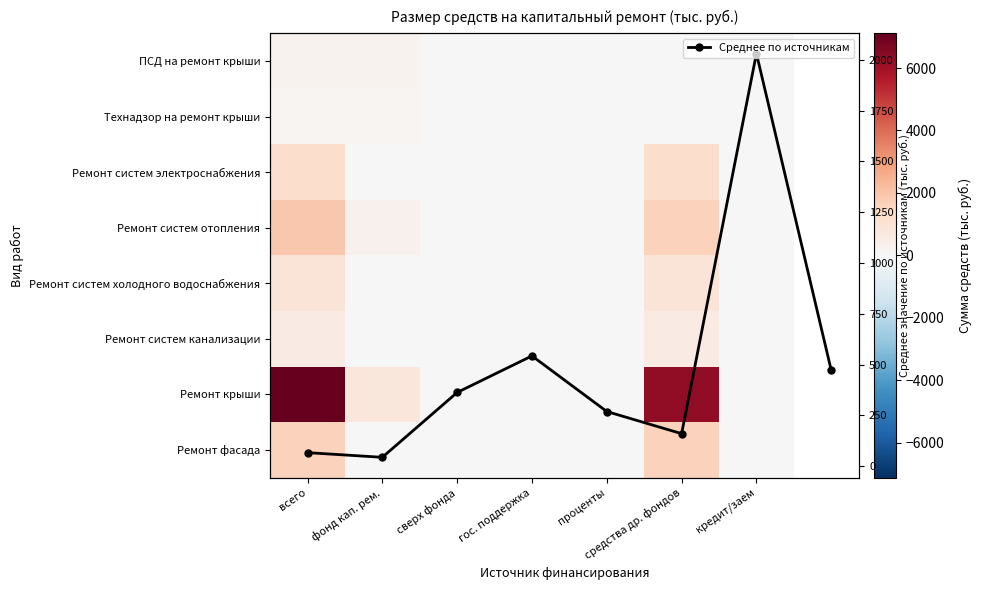

Reading left to right, extract all data points from this chart.

ПСД на ремонт крыши: 232.1	232.1	0.0	0.0	0.0	0.0	0.0
Технадзор на ремонт крыши: 151.7	151.7	0.0	0.0	0.0	0.0	0.0
Ремонт систем электроснабжения: 559.4	0.0	0.0	0.0	0.0	559.4	0.0
Ремонт систем отопления: 1899.4	288.3	0.0	0.0	0.0	1611.1	0.0
Ремонт систем холодного водоснабжения: 1269.5	0.0	0.0	0.0	0.0	1269.5	0.0
Ремонт систем канализации: 941.0	0.0	0.0	0.0	0.0	941.0	0.0
Ремонт крыши: 7111.0	792.7	0.0	0.0	0.0	6318.3	0.0
Ремонт фасада: 1650.0	0.0	0.0	0.0	0.0	1650.0	0.0